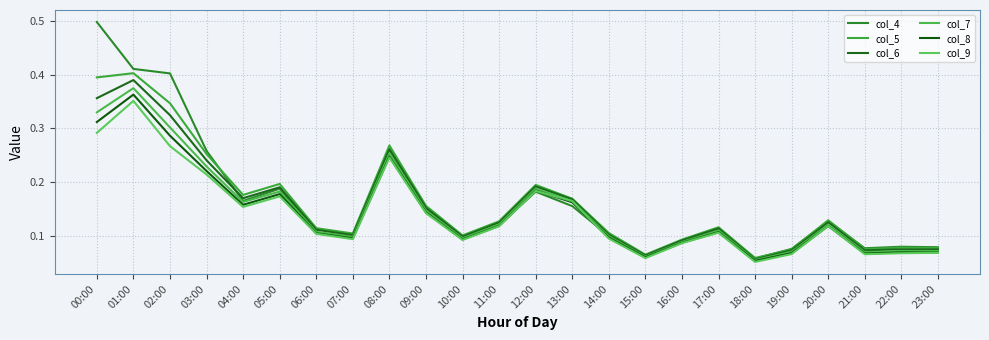

Which series has the largest total across all categories?

col_4